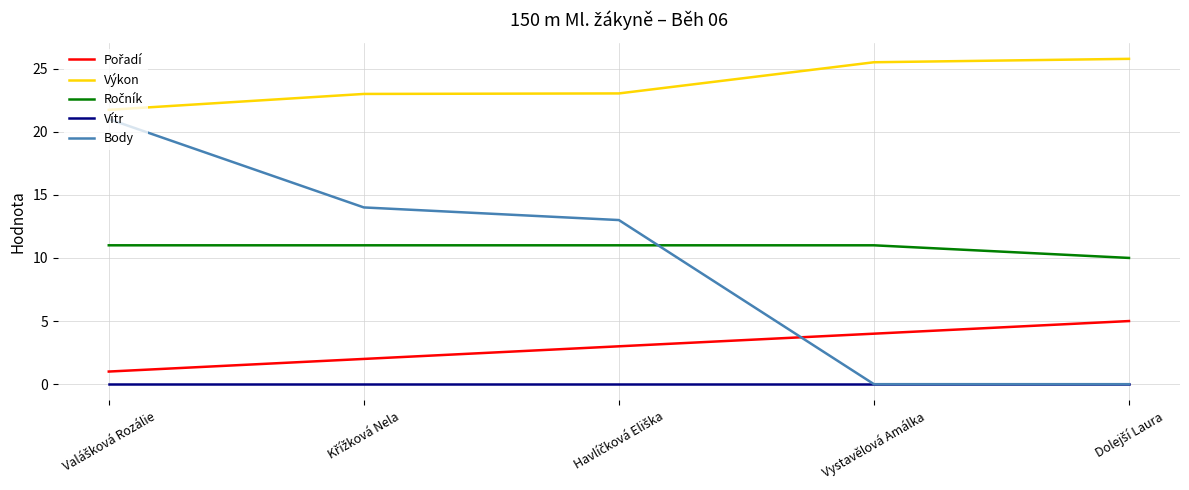

Which series has the widest spread of values?

Body